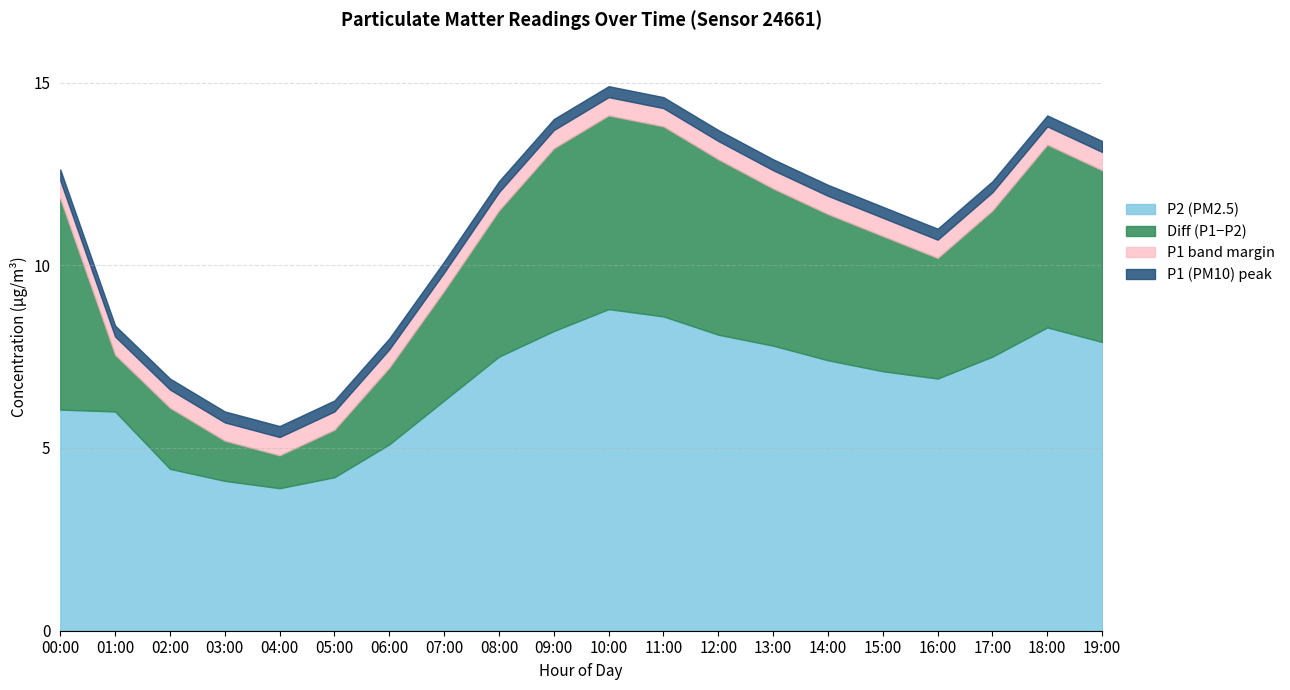

What is the total value across all series at 15:00?

11.6